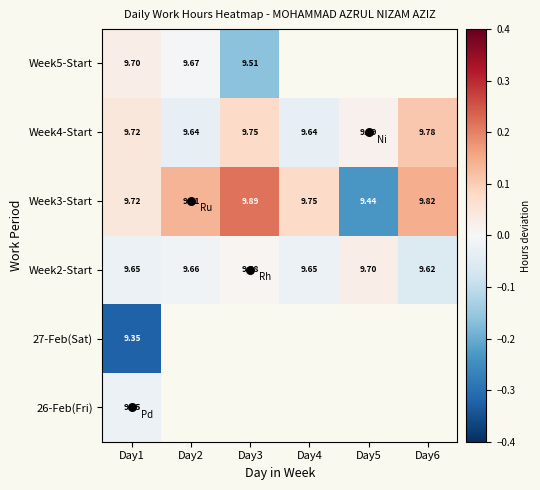

The Week3-Start series shows 0.1 at Day4. True or false?

True